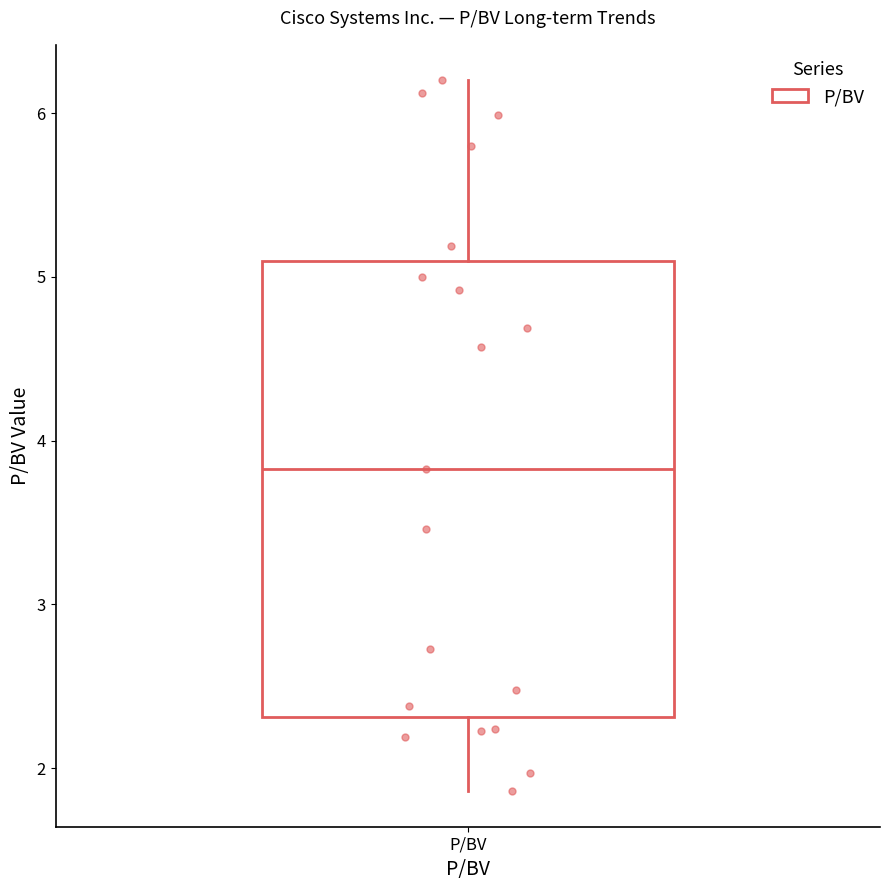

Transcribe this box plot: give where the median line is, the range the box spans, and where the two whiskers end, as read against the y-axis. The values are not printed on the chart, so give them approximately, as read against the axis.

median 3.8, box 2.3 to 5.1, whiskers 1.9 to 6.2